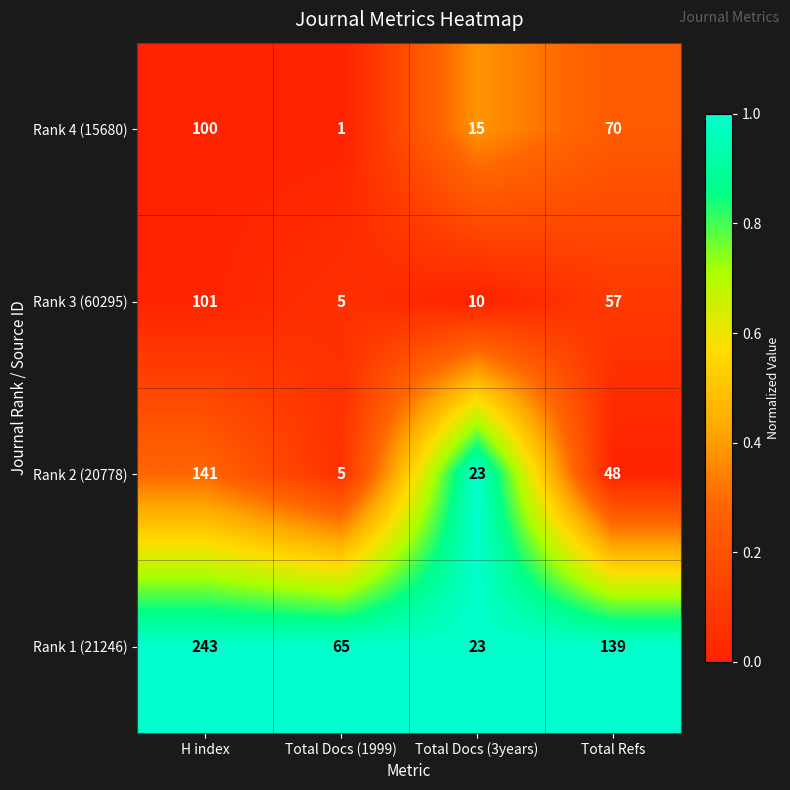

What is the difference between the highest and lowest values at Total Refs?

91